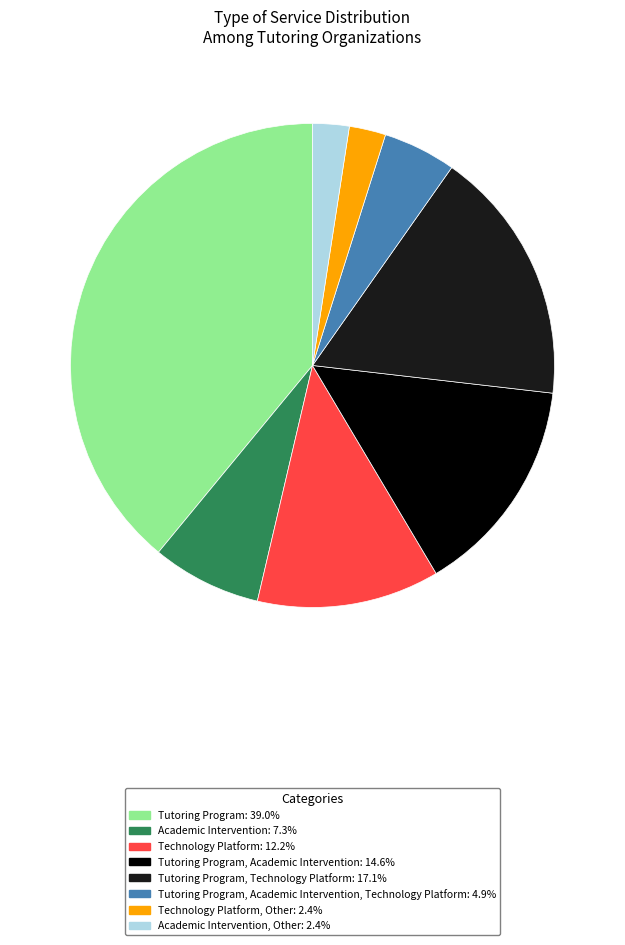

Count the number of slices in the pie.

8